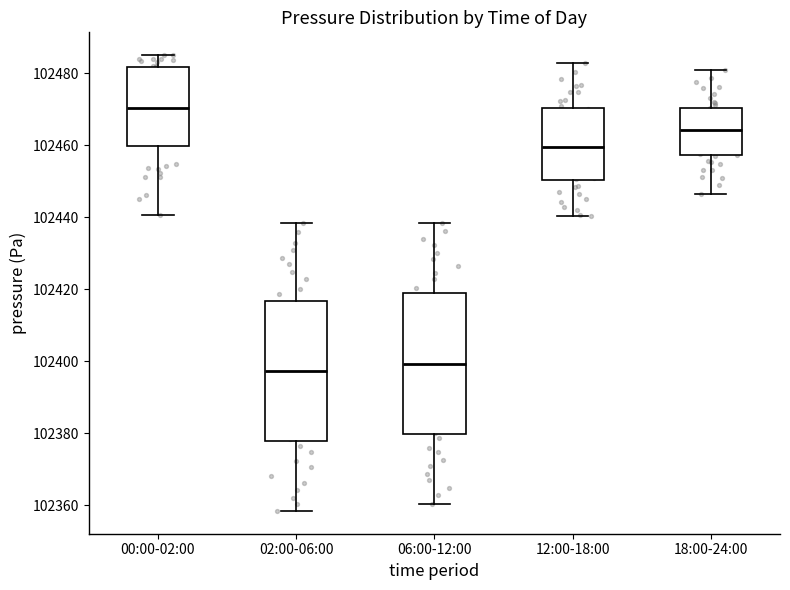

Reading left to right, transcribe this box plot: for each box, give where its median line is, the range the box spans, and where its two whiskers end, as read against the y-axis. The values are not printed on the chart, so give them approximately, as read against the axis.

00:00-02:00: median 102470, box 102460 to 102482, whiskers 102440 to 102484
02:00-06:00: median 102398, box 102378 to 102416, whiskers 102358 to 102438
06:00-12:00: median 102400, box 102380 to 102418, whiskers 102360 to 102438
12:00-18:00: median 102460, box 102450 to 102470, whiskers 102440 to 102482
18:00-24:00: median 102464, box 102458 to 102470, whiskers 102446 to 102480